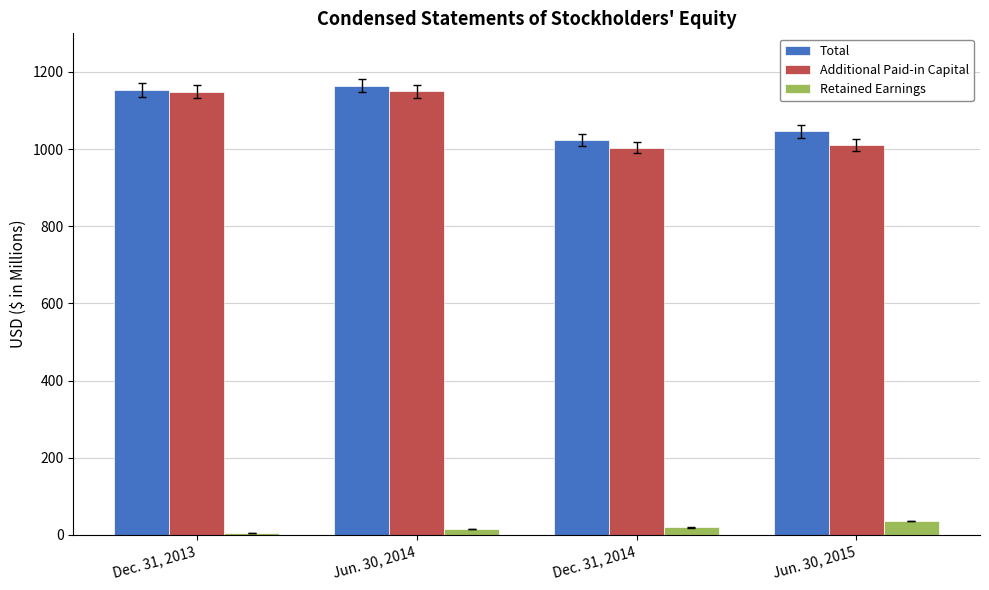

What position from the right is Dec. 31, 2014?

2